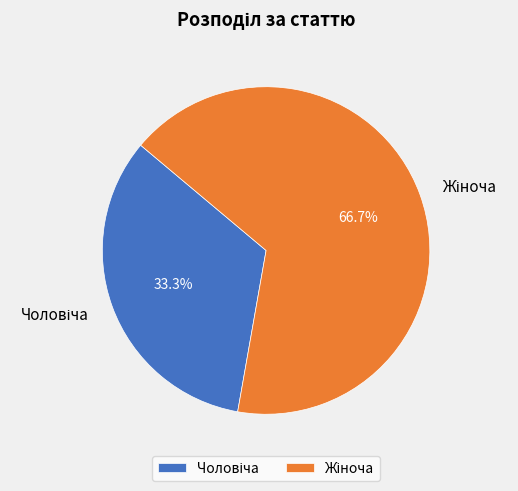

Does any single category account for the majority?

Yes